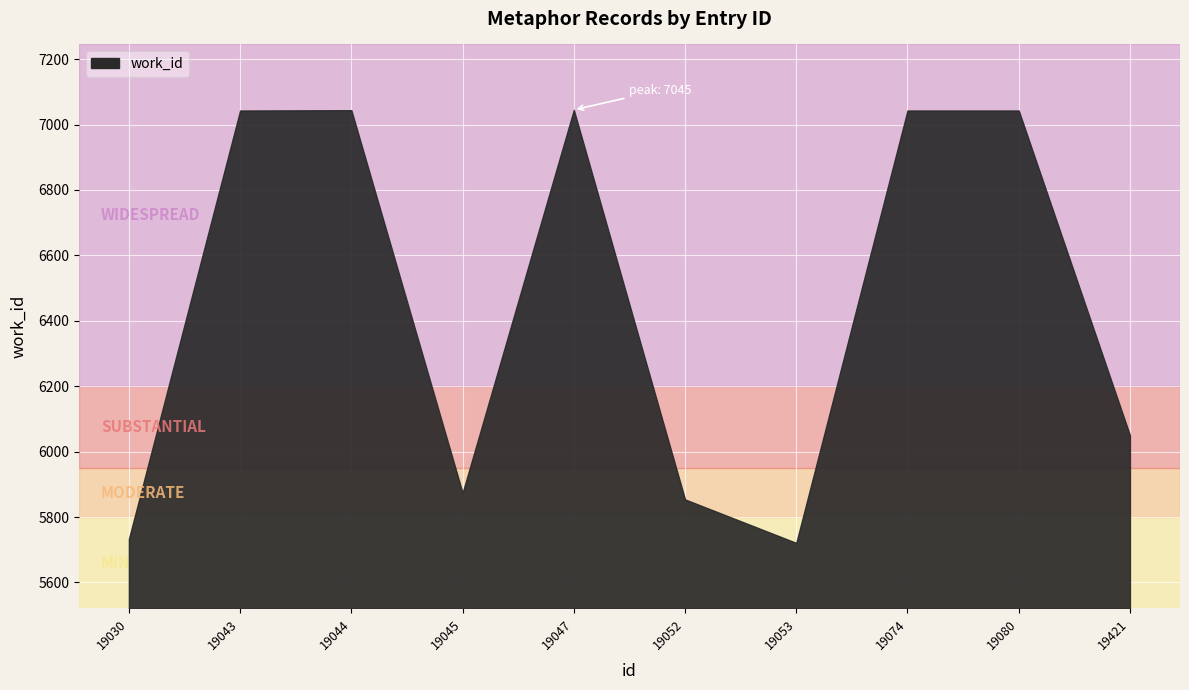

Where is the first local minimum?

19045